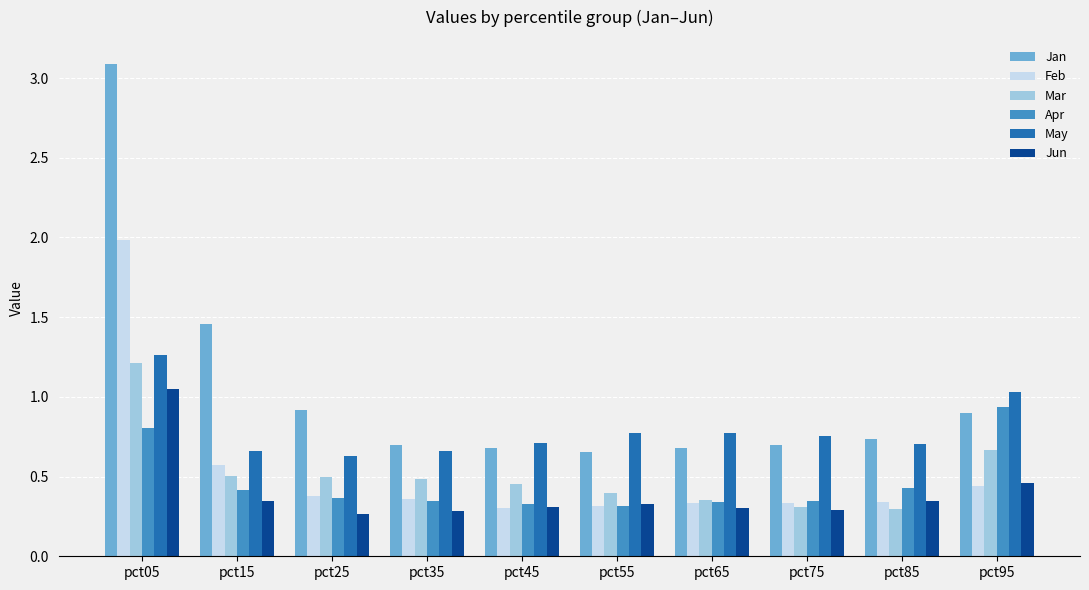

Are the bars grouped side by side (vs. stacked)?

Yes